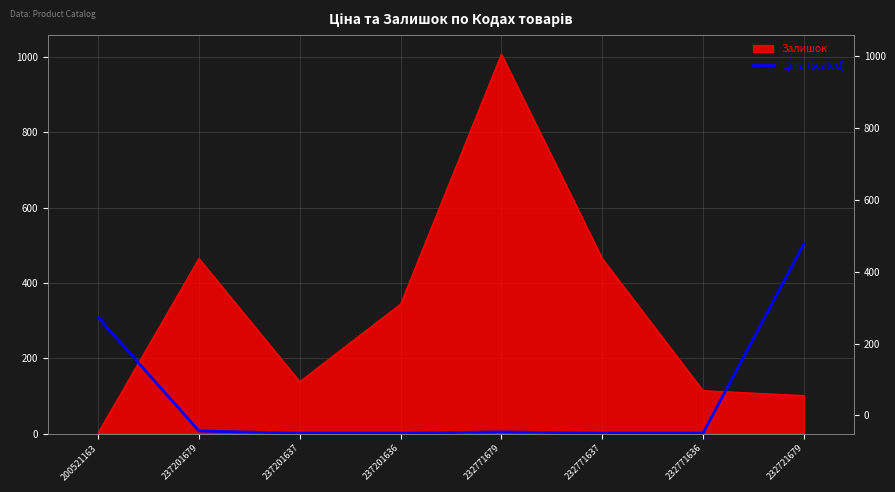

How many values are below 4?

4